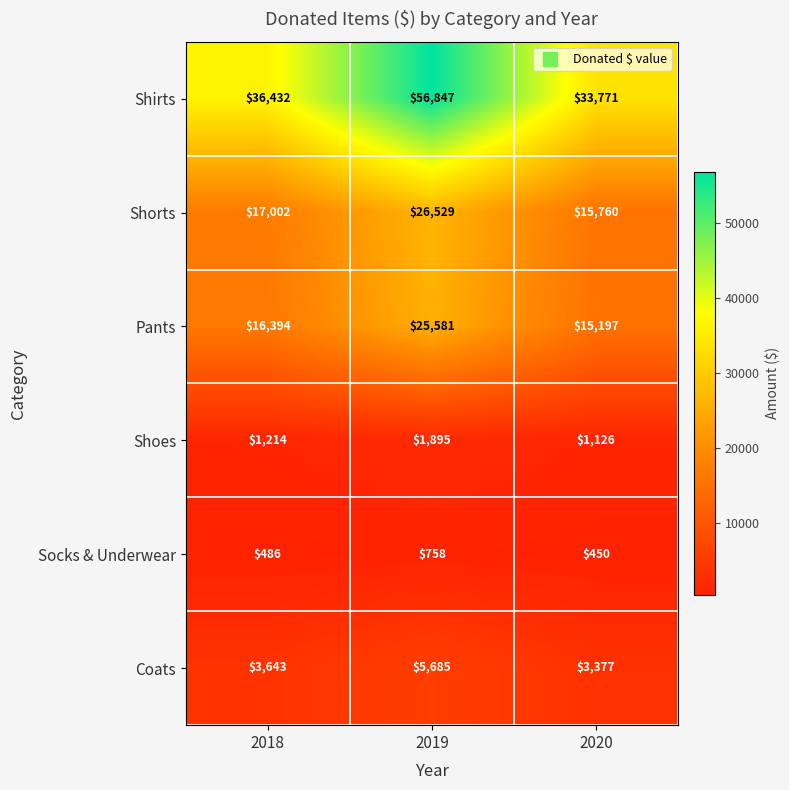

Reading right to left, transcribe all the data shown in this chart.

Shirts: 33771	56847	36432
Shorts: 15760	26529	17002
Pants: 15197	25581	16394
Shoes: 1126	1895	1214
Socks & Underwear: 450	758	486
Coats: 3377	5685	3643